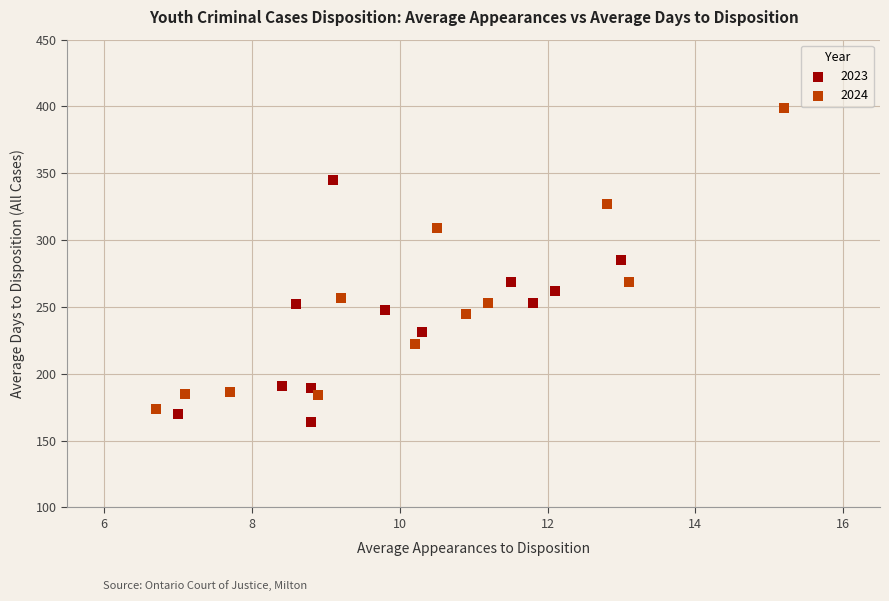

Which series has the largest Y range (max minus min)?

2024